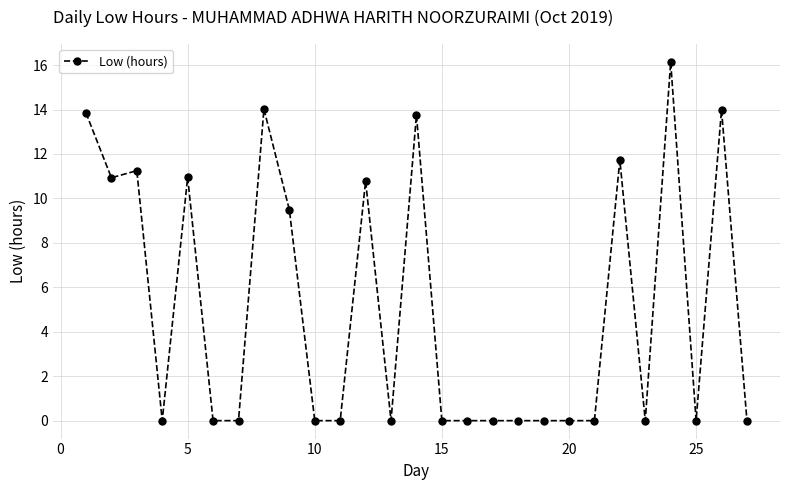

What is the sum of all values?

136.9